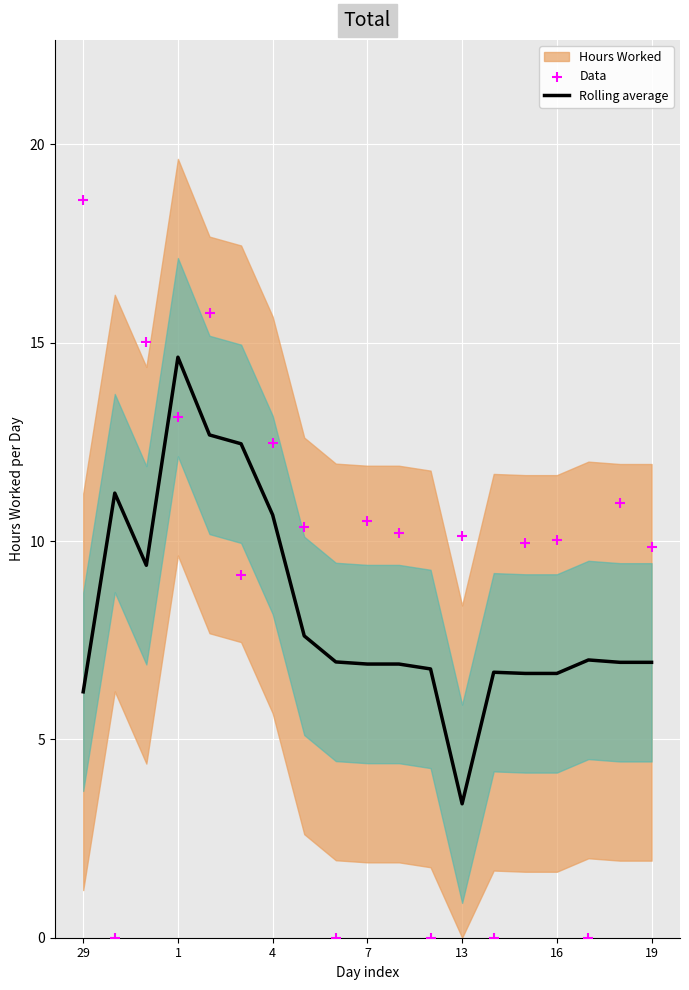

Which series contains the highest Y value?

Data